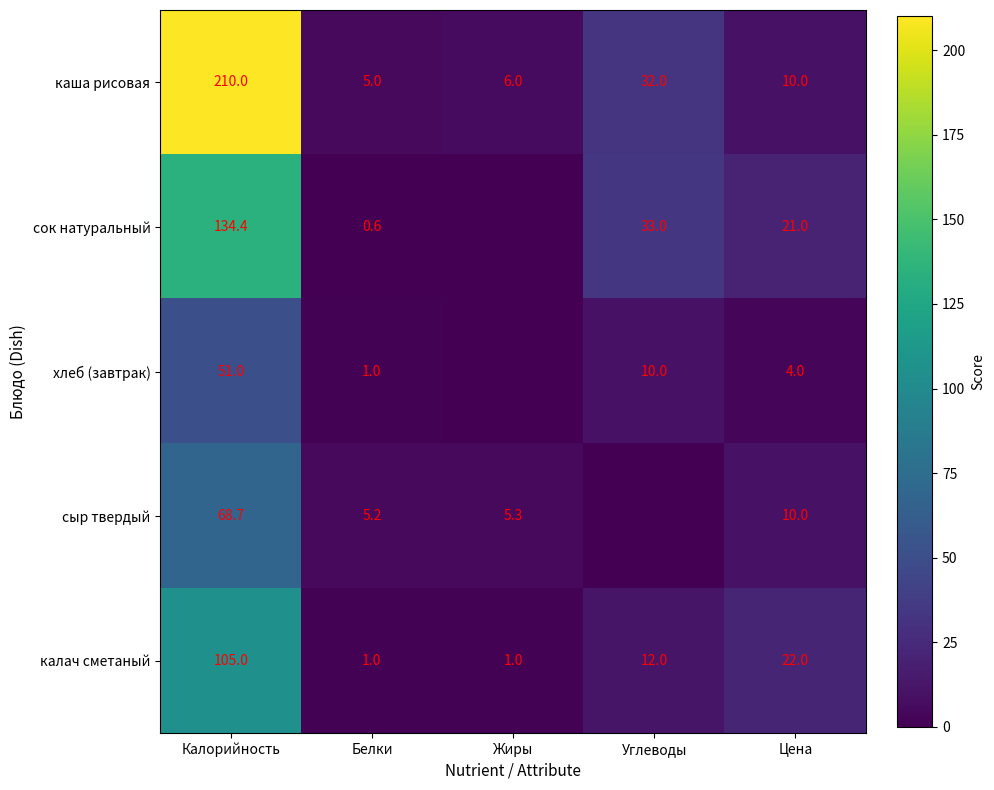

How many series are shown in this chart?

5